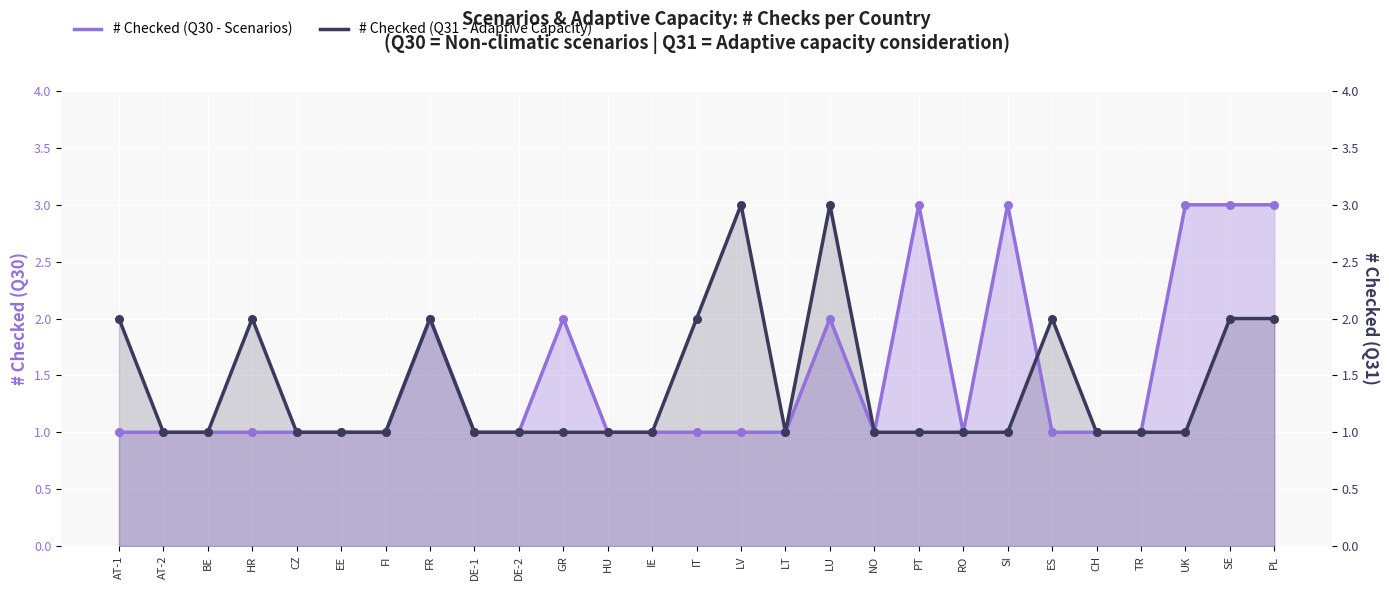

Which series reaches the minimum Y coordinate?

# Checked (Q30 - Scenarios)